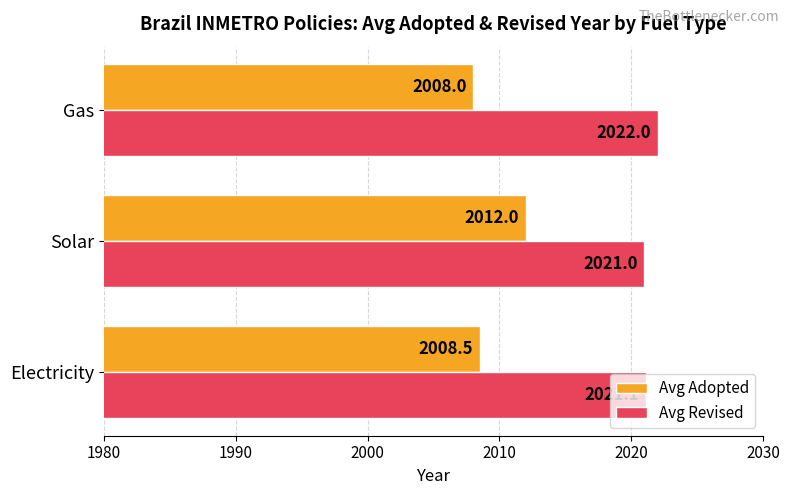

Which category has the highest value across all series?

Gas